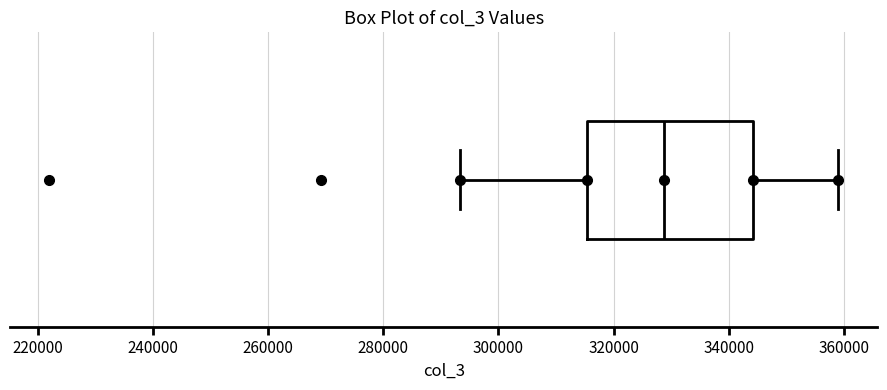

Read this box plot against the x-axis: the position of the median line, the range covered by the box, and the ends of both whiskers. The values are not printed on the chart, so give them approximately, as read against the axis.

median 328000, box 316000 to 344000, whiskers 294000 to 358000